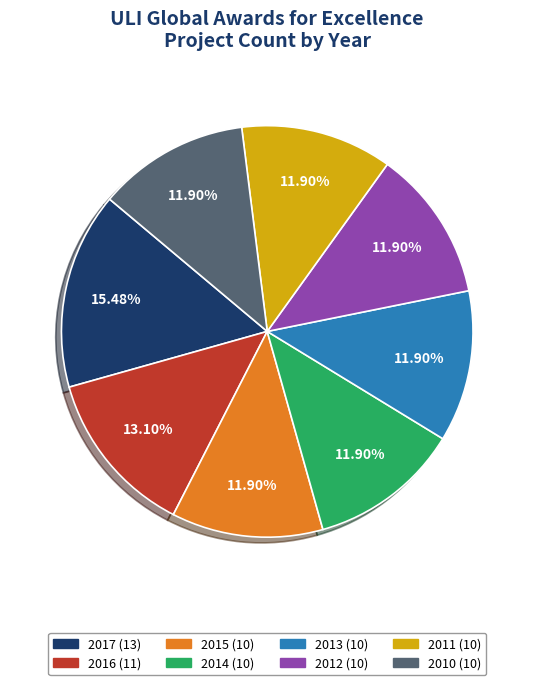

Combined, do 2014 and 2013 account for over 50%?

No